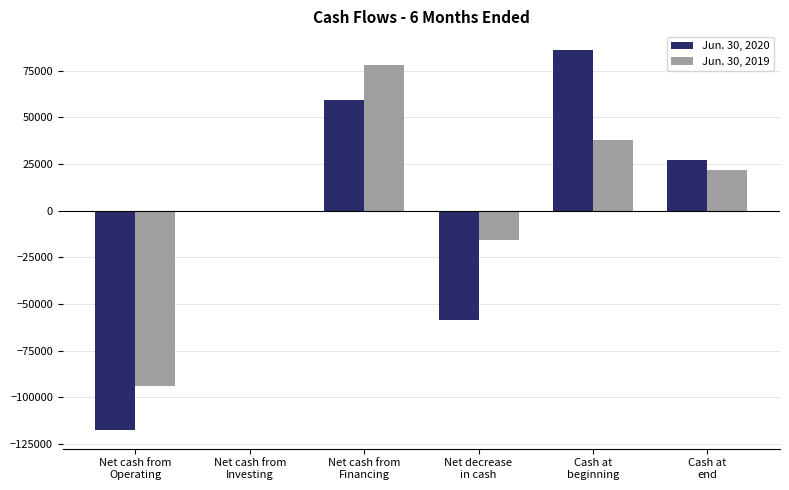

What is the sum of all Jun. 30, 2020 values?

-4207